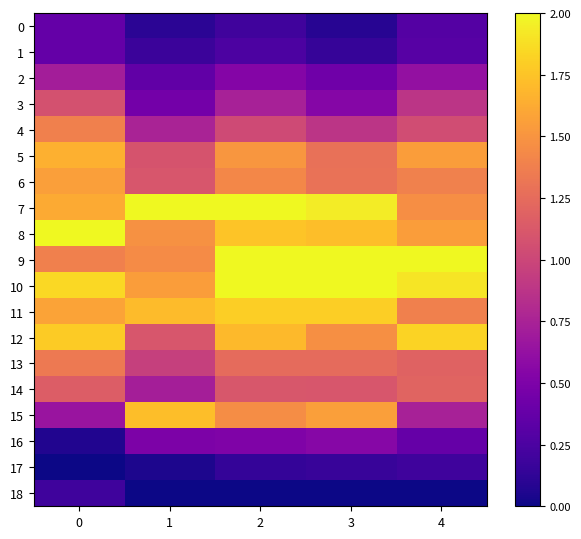

What is the total value across all series at 0?

20.7